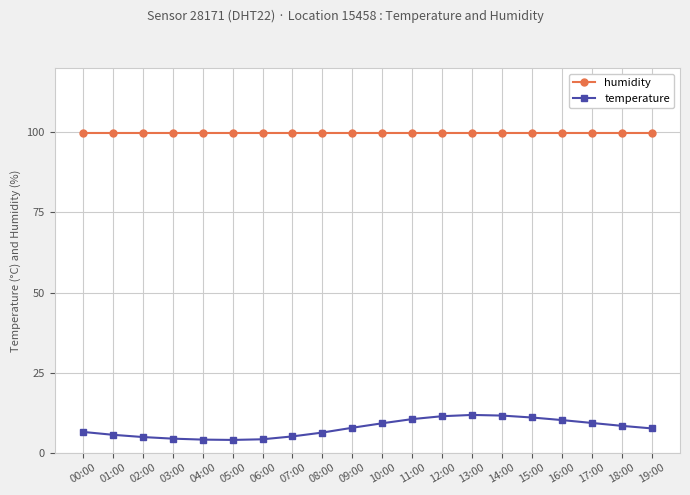

True or false: humidity has a value of 144.7 at 12:00.

False